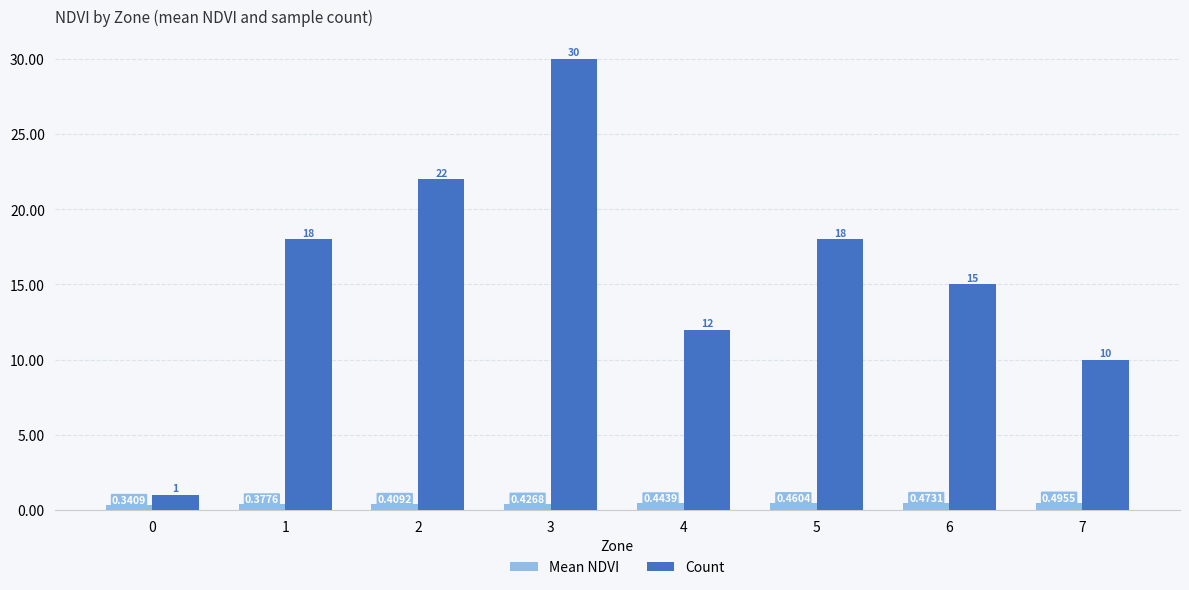

Between 3 and 6, which series saw the biggest shift?

Count